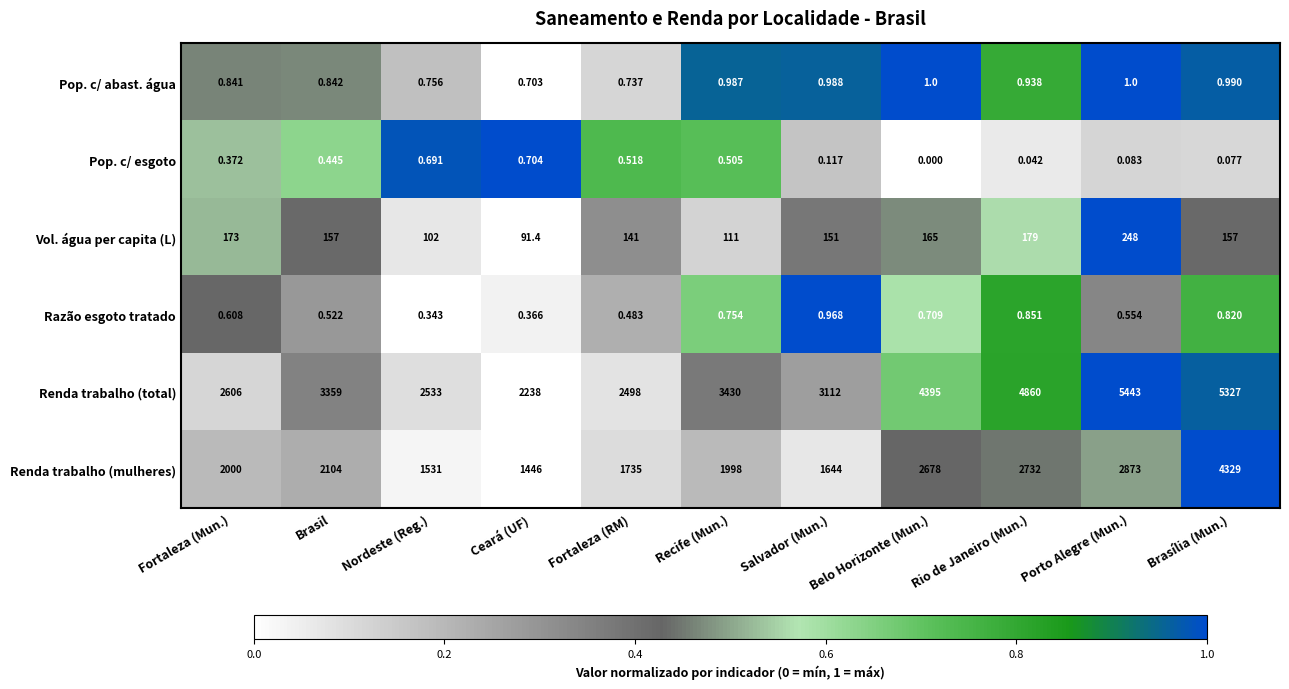

Rank the series at Nordeste (Reg.) from lowest to highest value.

Razão esgoto tratado, Pop. c/ esgoto, Pop. c/ abast. água, Vol. água per capita (L), Renda trabalho (mulheres), Renda trabalho (total)